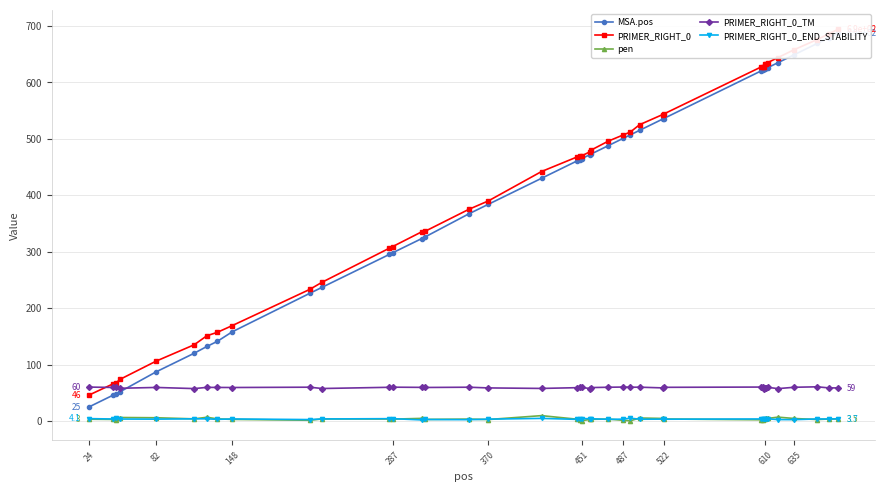

What are all the series names shown in the legend?

MSA.pos, PRIMER_RIGHT_0, pen, PRIMER_RIGHT_0_TM, PRIMER_RIGHT_0_END_STABILITY